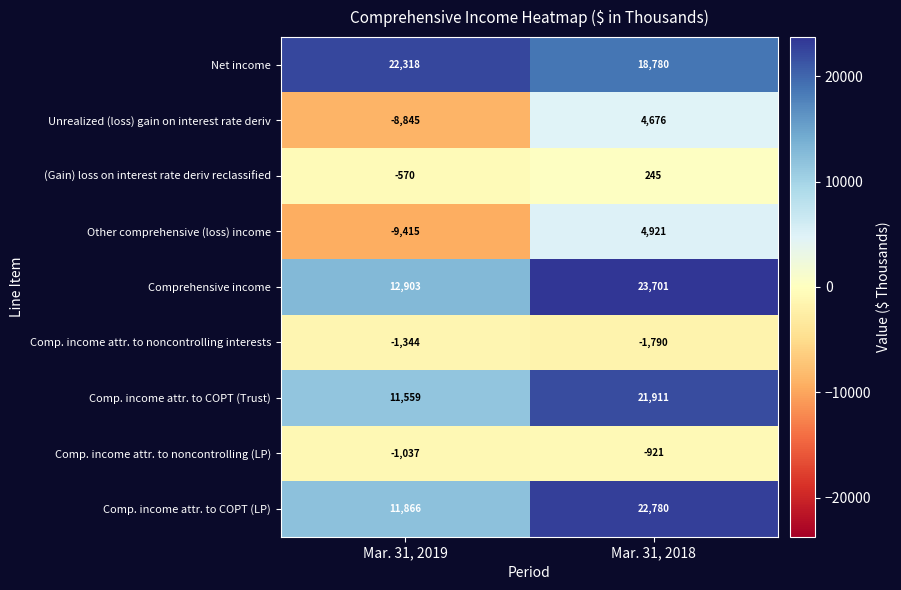

Reading left to right, transcribe all the data shown in this chart.

Net income: 22318	18780
Unrealized (loss) gain on interest rate deriv: -8845	4676
(Gain) loss on interest rate deriv reclassified: -570	245
Other comprehensive (loss) income: -9415	4921
Comprehensive income: 12903	23701
Comp. income attr. to noncontrolling interests: -1344	-1790
Comp. income attr. to COPT (Trust): 11559	21911
Comp. income attr. to noncontrolling (LP): -1037	-921
Comp. income attr. to COPT (LP): 11866	22780